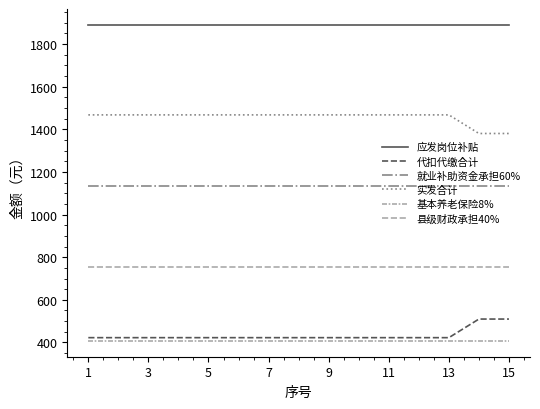

Does the chart have visible grid lines?

No